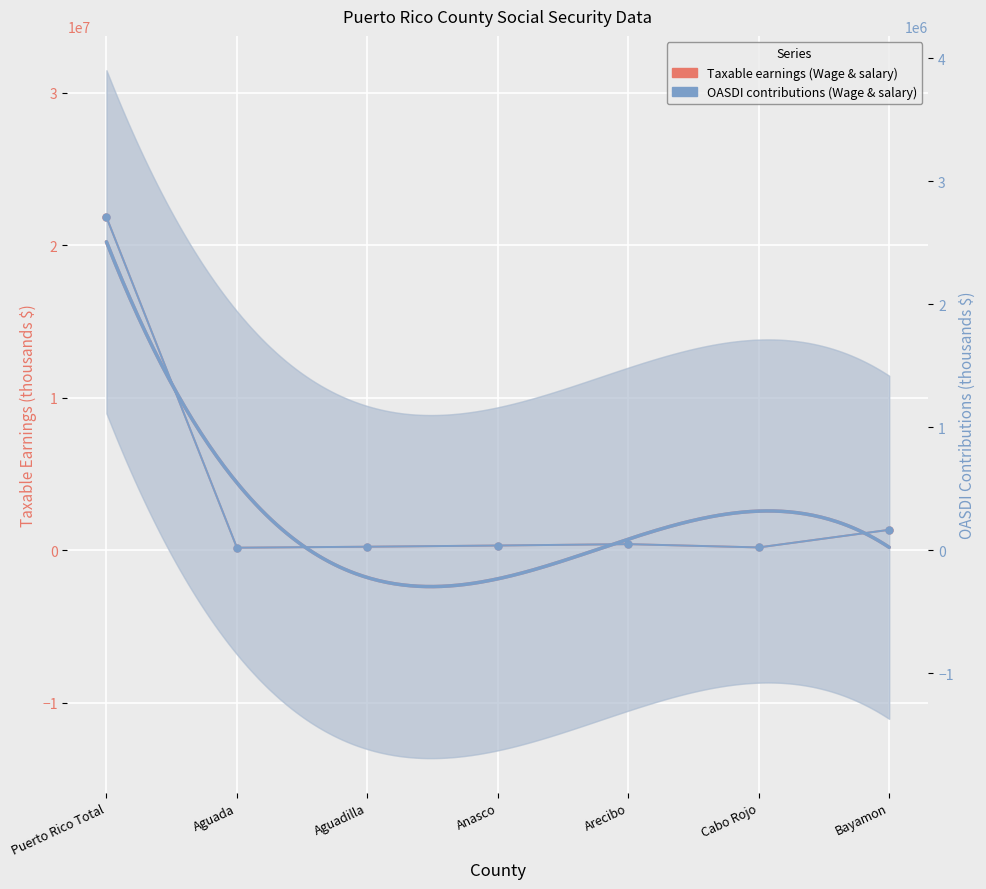

The OASDI contributions (Wage & salary) series shows 86296 at Arecibo. True or false?

False